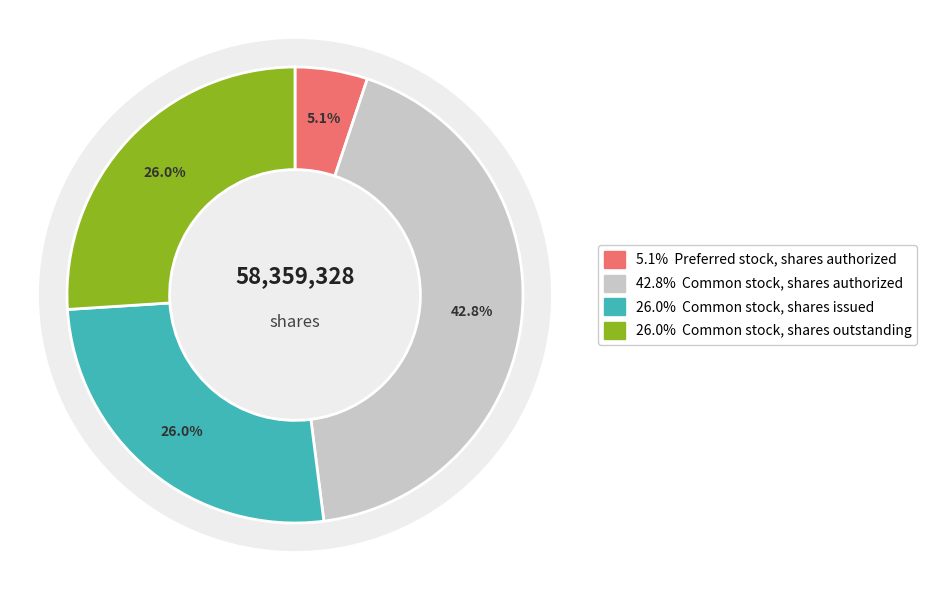

Does any single category account for the majority?

No